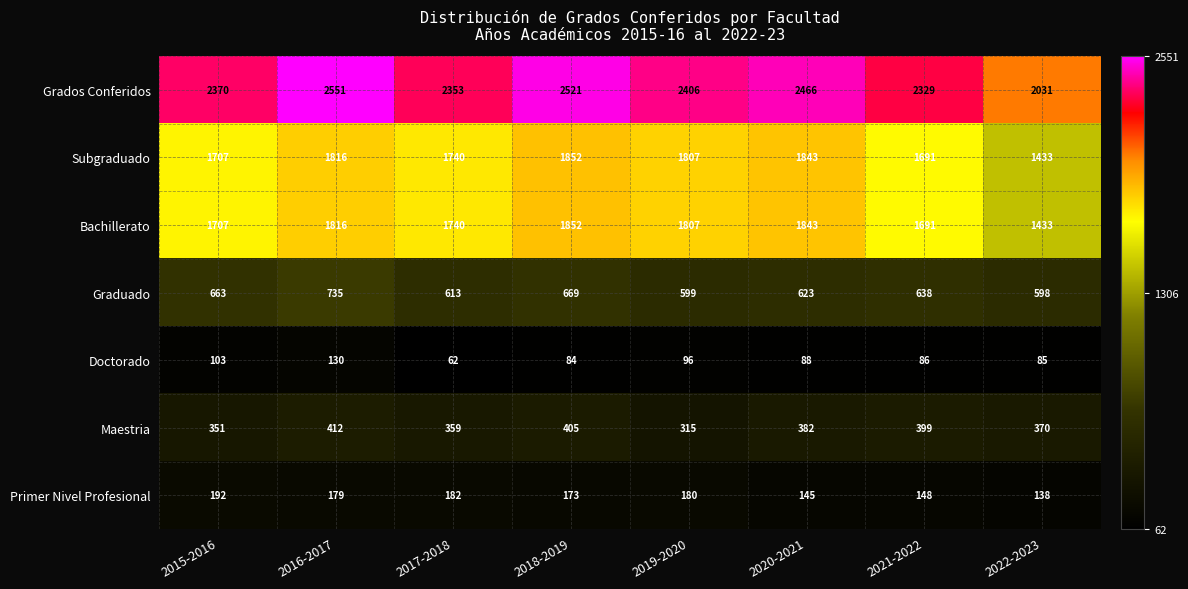

At which category is the sum across all series the highest?

2016-2017